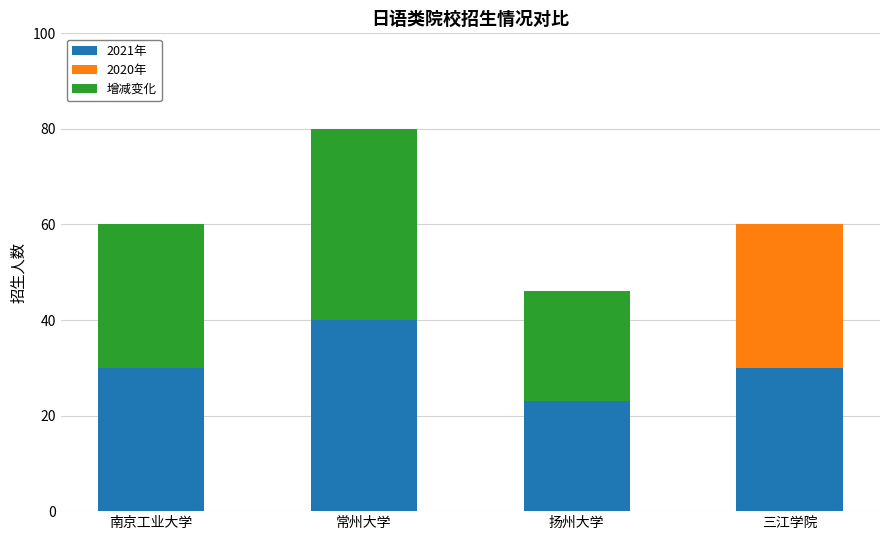

Is it true that 2021年 equals 18 at 常州大学?

False